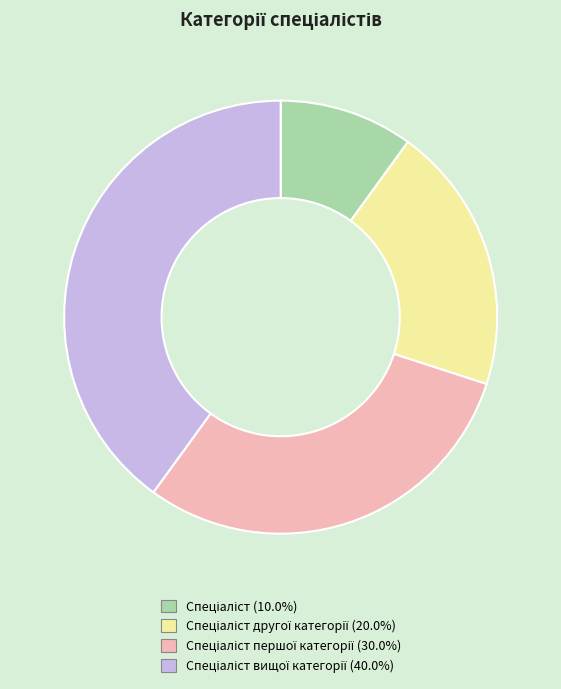

Does any single category account for the majority?

No